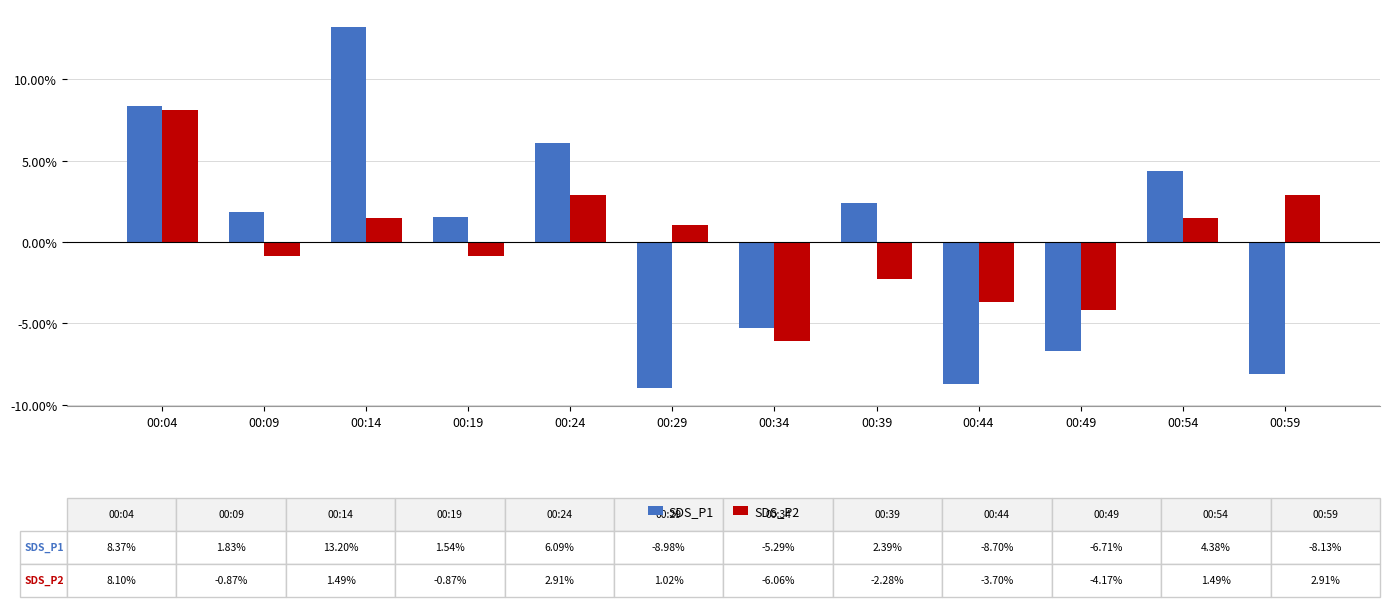

Rank the series at 00:49 from highest to lowest value.

SDS_P2, SDS_P1